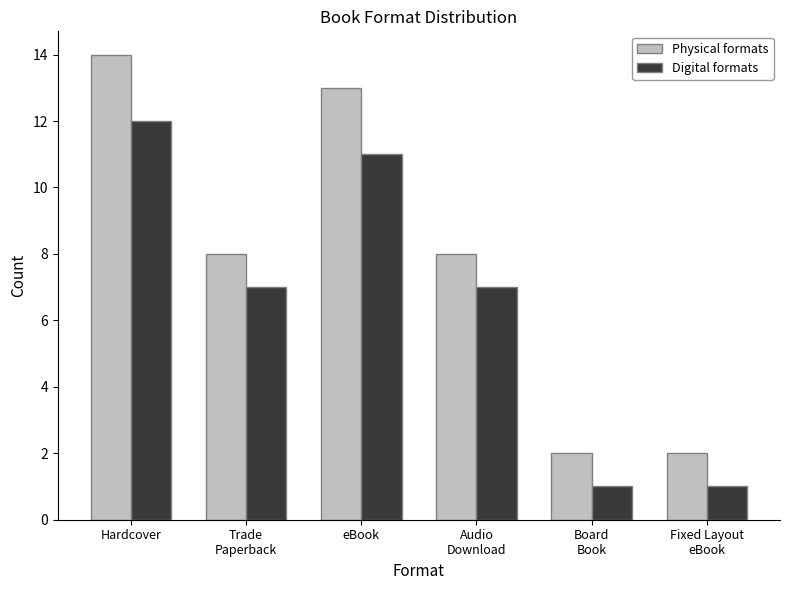

What is the average value of the Physical formats series?

8